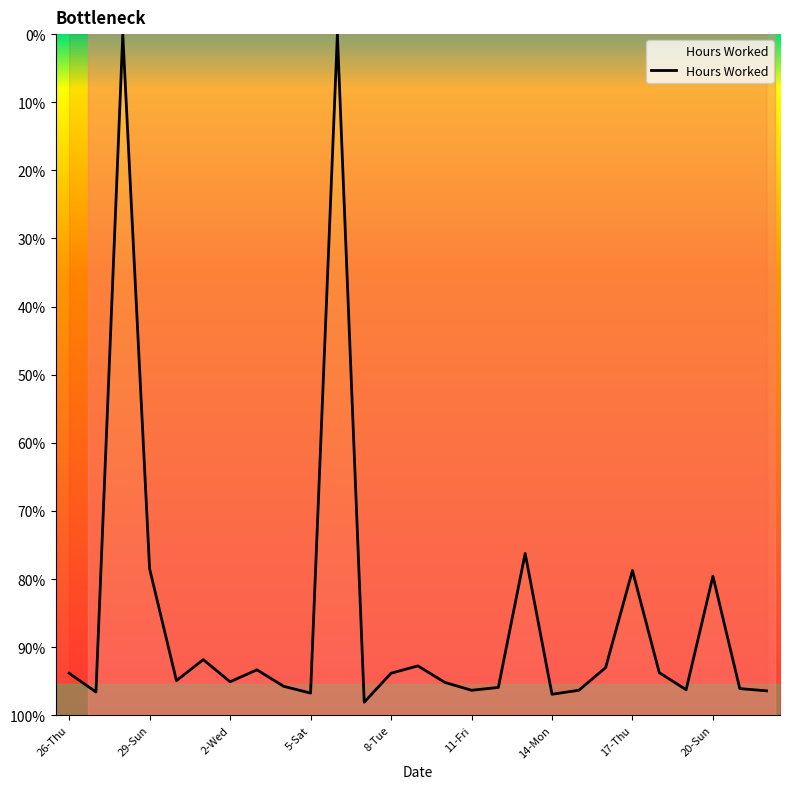

What is the average value?

1.9